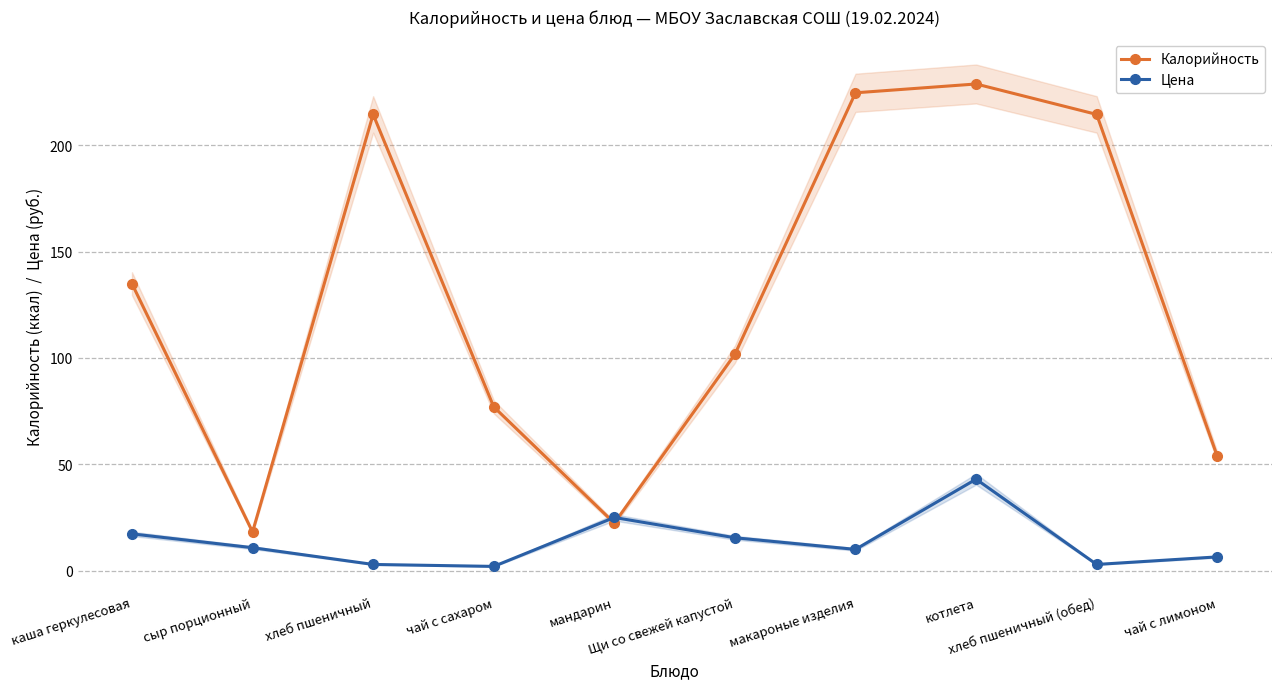

What is the sum of all Калорийность values?

1290.1